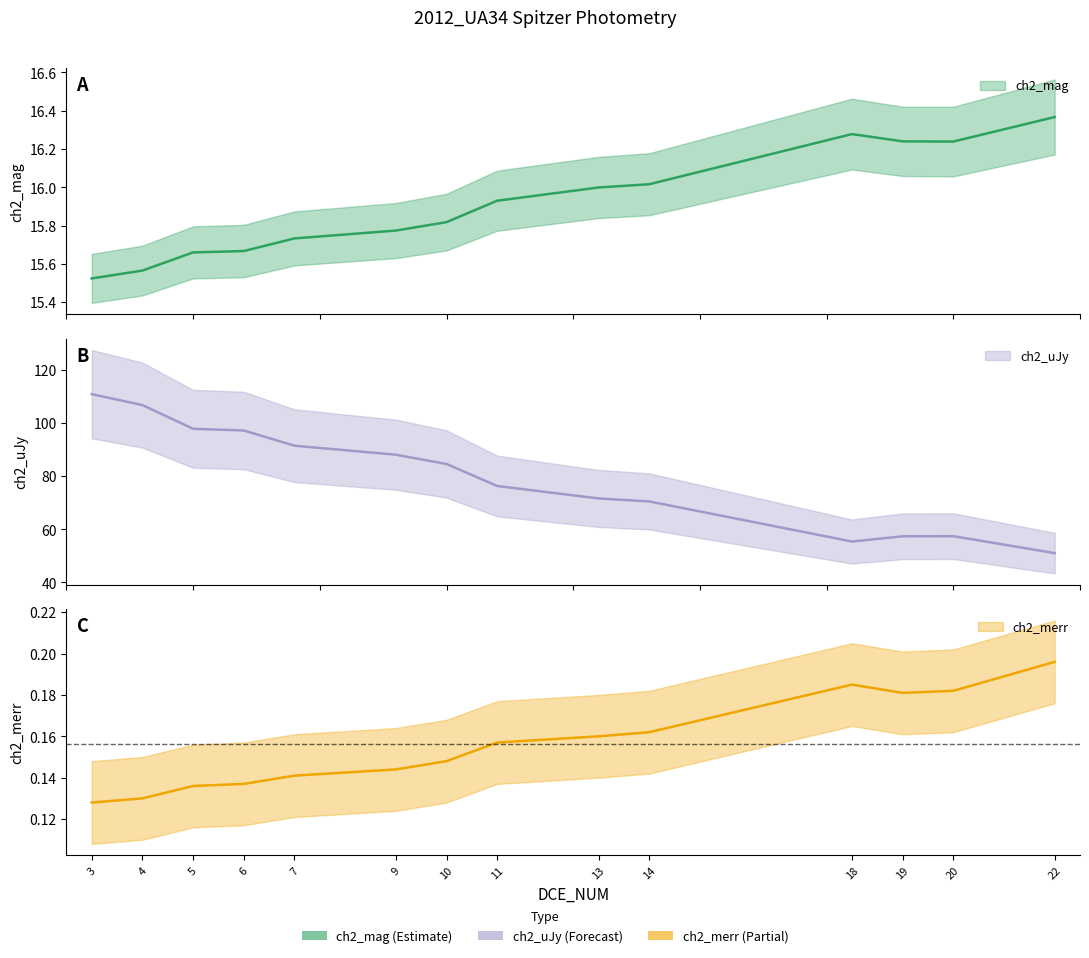

Where is ch2_mag nearest to the value 15?

3